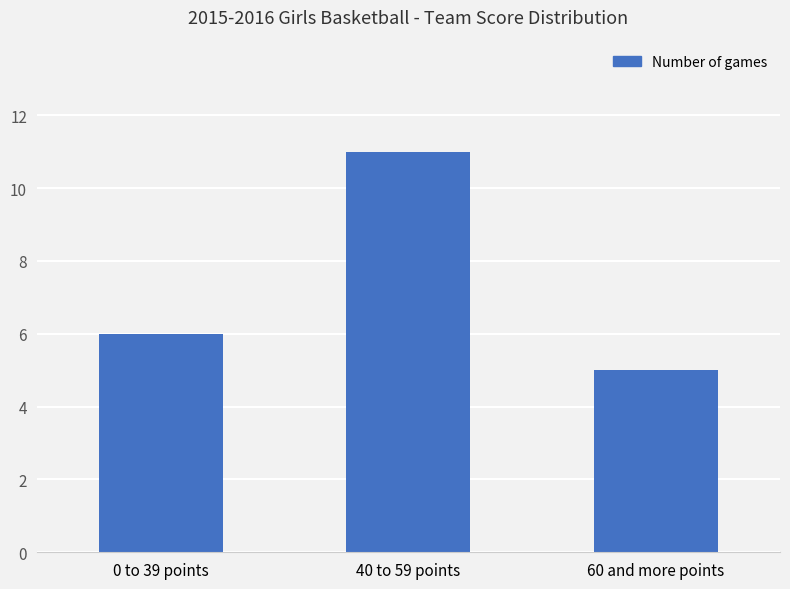

The value at 0 to 39 points is 8. True or false?

False